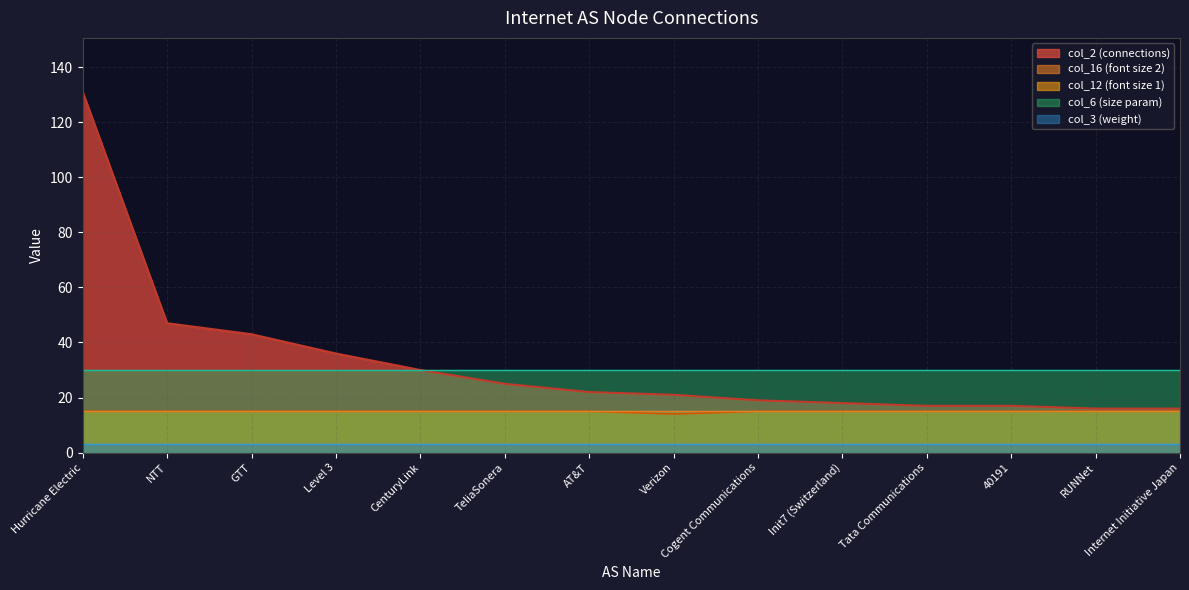

Is it true that col_2_values equals 25 at 40191?

False